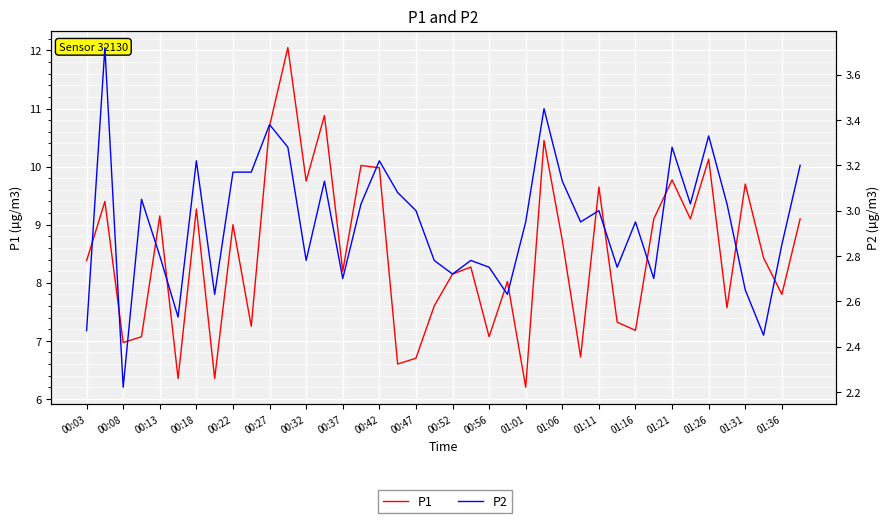

How many series are shown in this chart?

2